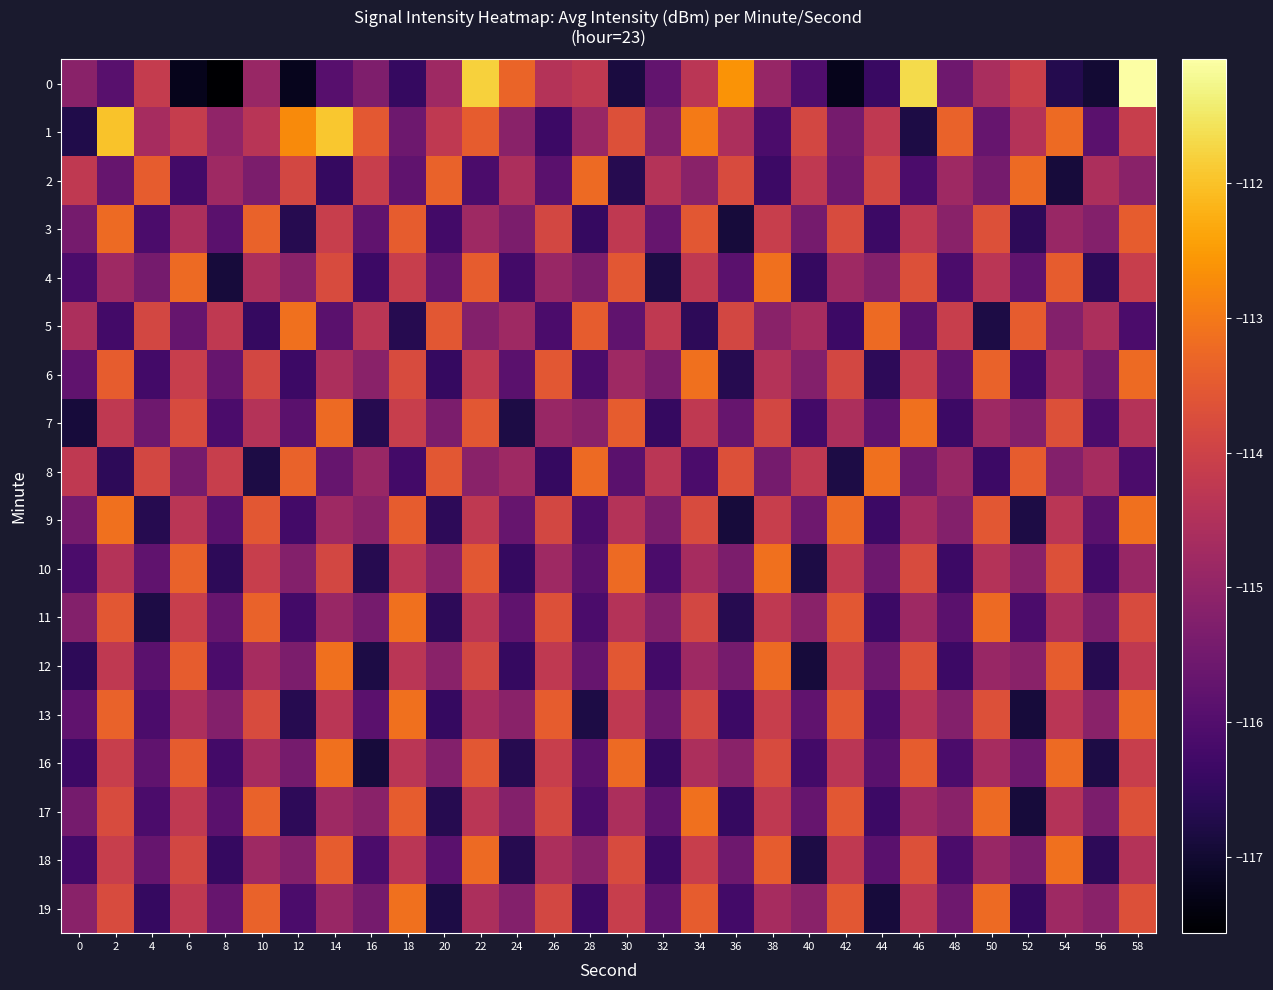

How many data points does each series have?

30